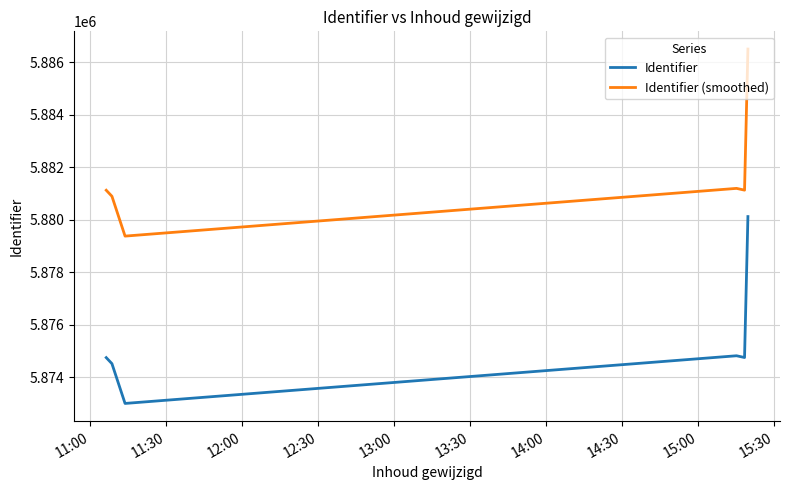

Which series has the largest range (max minus min)?

Identifier (smoothed)